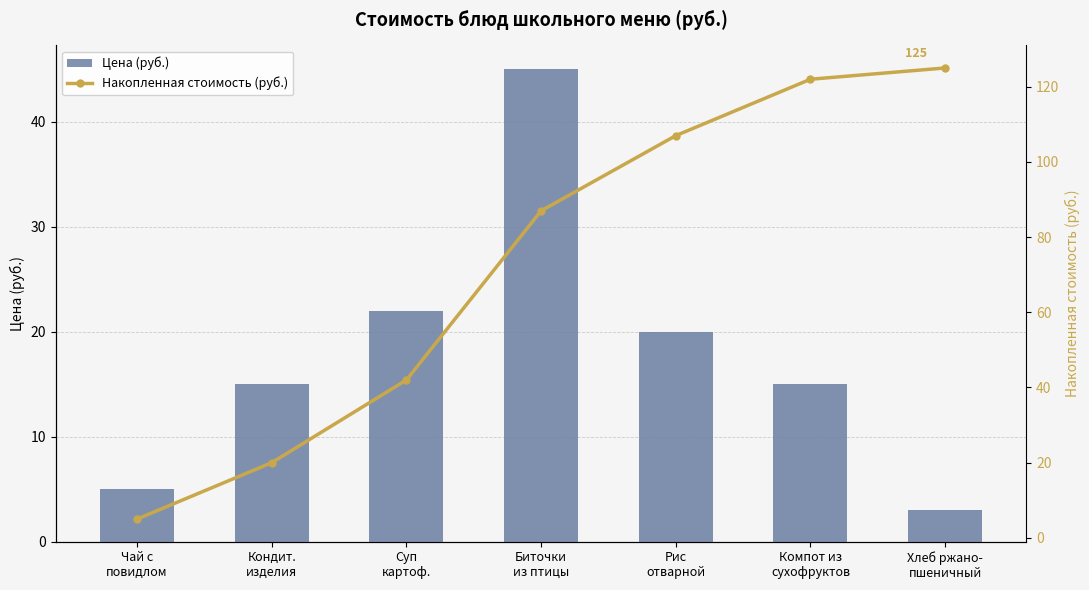

What is the sum of all Цена (руб.) values?

125